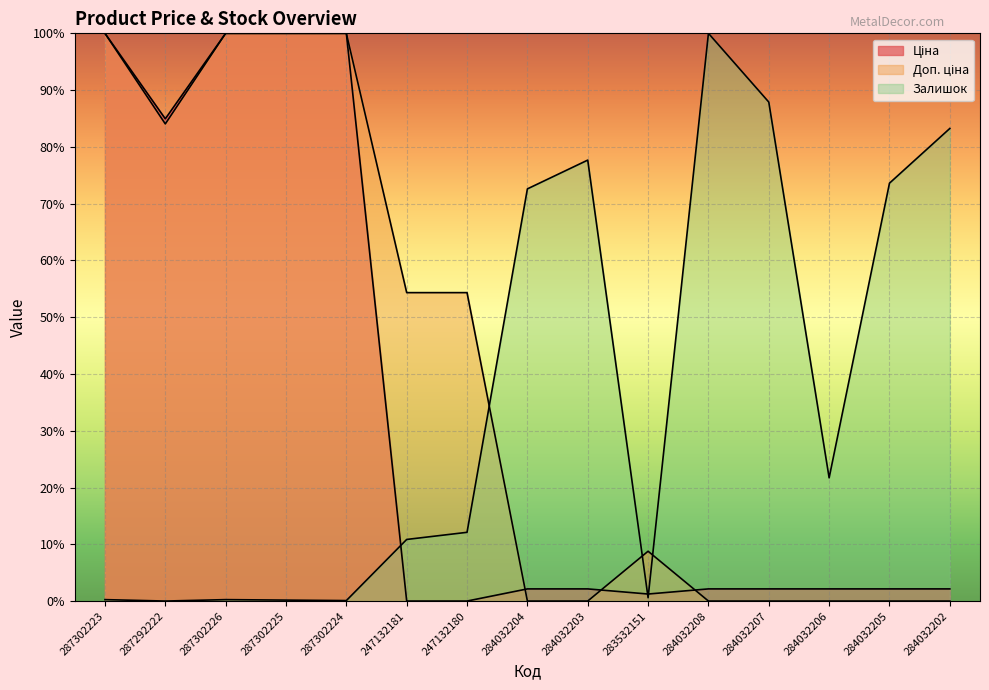

True or false: Ціна has a value of 1.2 at 283532151.

True